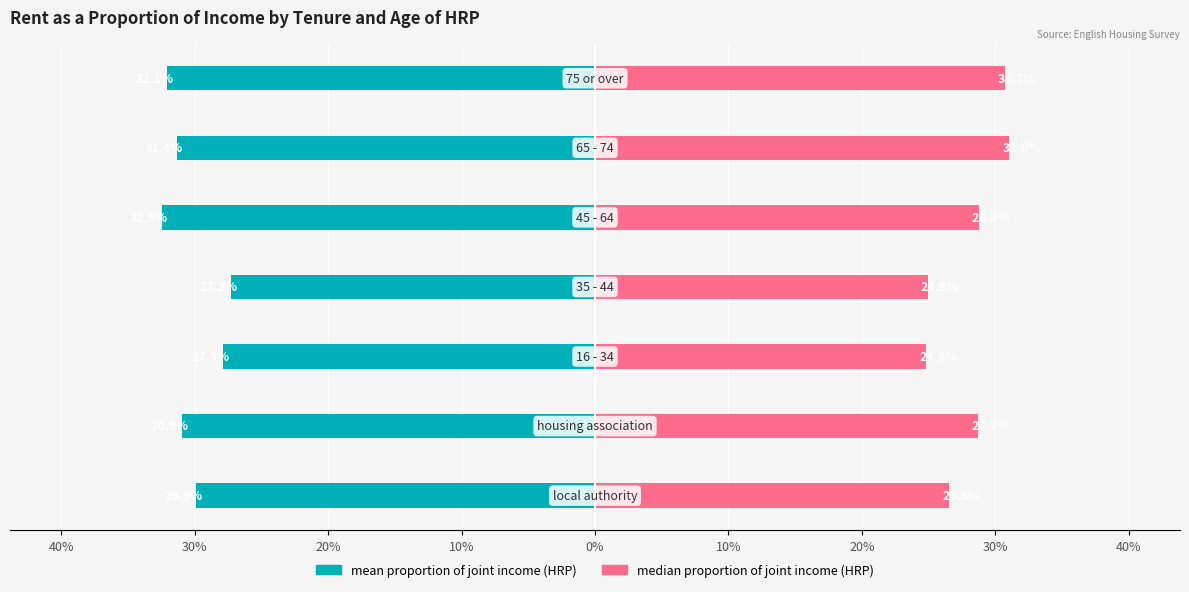

What are all the series names shown in the legend?

mean proportion of joint income (HRP), median proportion of joint income (HRP)